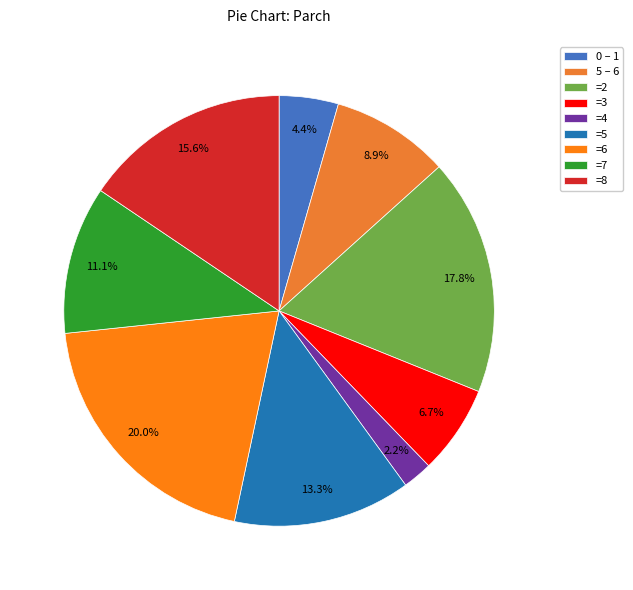

How many slices are in this pie chart?

9